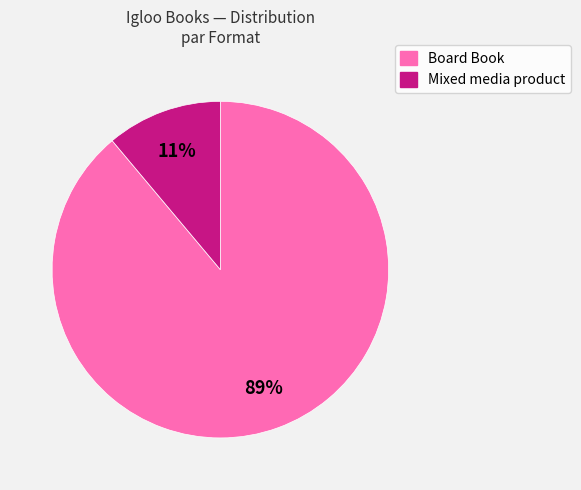

To the nearest percent, what is the difference between the largest and smallest slice percentages?

78%